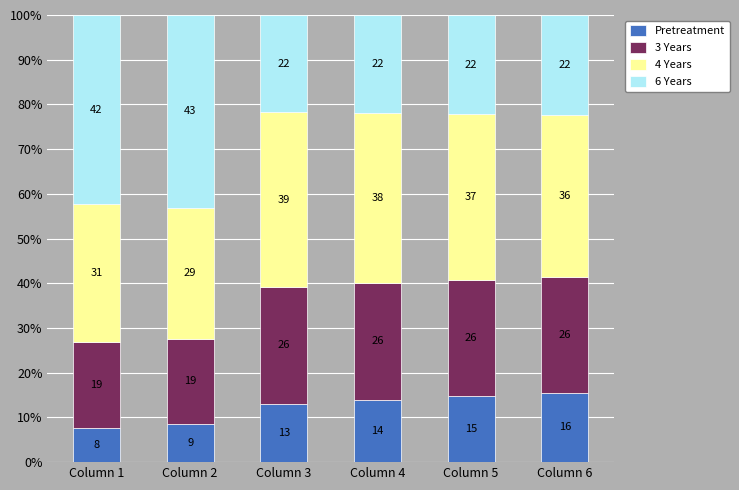

What value does the Pretreatment series have at Column 3?

13.0